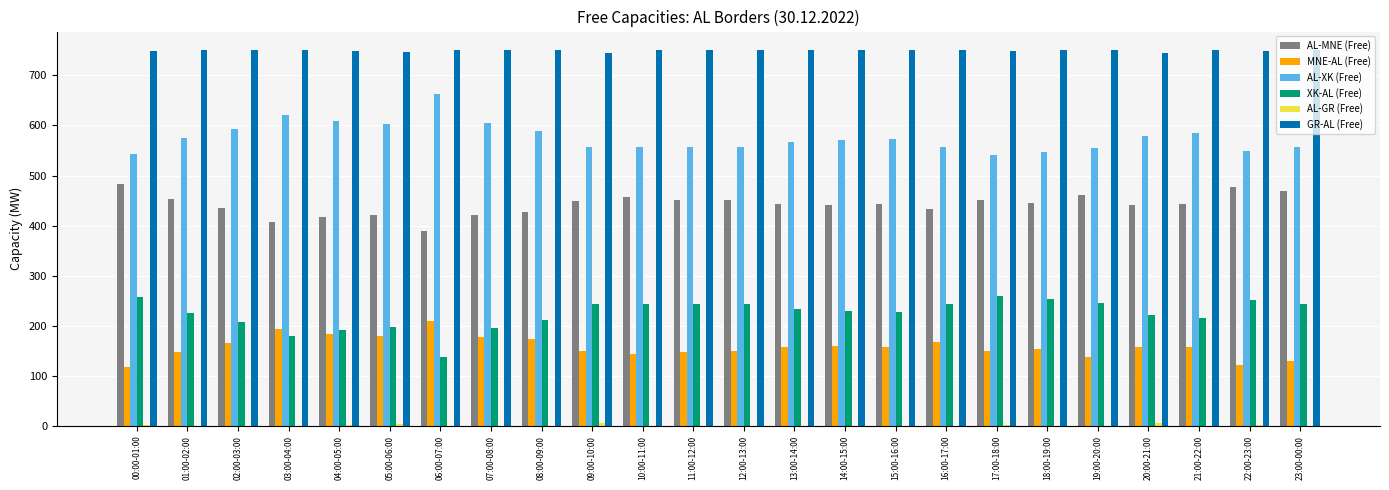

The value of AL-MNE (Free) at 11:00-12:00 is 452. True or false?

True